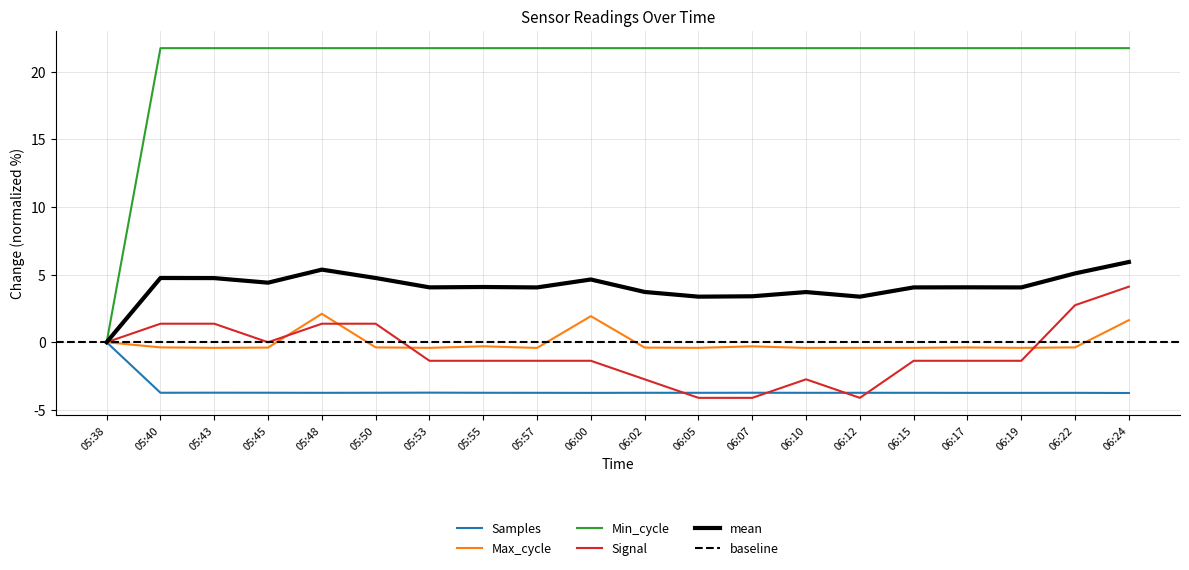

Reading left to right, extract all data points from this chart.

Samples: 0.0	-3.7	-3.7	-3.7	-3.7	-3.7	-3.7	-3.7	-3.7	-3.7	-3.7	-3.7	-3.7	-3.7	-3.7	-3.7	-3.7	-3.7	-3.7	-3.8
Max_cycle: 0.0	-0.4	-0.4	-0.4	2.1	-0.4	-0.4	-0.3	-0.4	1.9	-0.4	-0.4	-0.3	-0.4	-0.4	-0.4	-0.4	-0.4	-0.4	1.6
Min_cycle: 0.0	21.7	21.7	21.7	21.7	21.7	21.7	21.7	21.7	21.7	21.7	21.7	21.7	21.7	21.7	21.7	21.7	21.7	21.7	21.7
Signal: 0.0	1.4	1.4	0.0	1.4	1.4	-1.4	-1.4	-1.4	-1.4	-2.7	-4.1	-4.1	-2.7	-4.1	-1.4	-1.4	-1.4	2.7	4.1